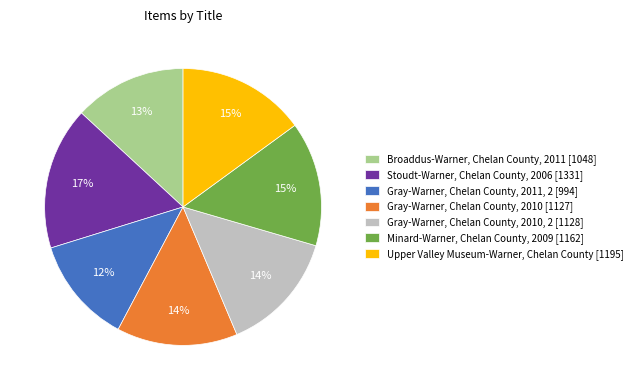

Is the sum of Stoudt-Warner, Chelan County, 2006 [1331] and Upper Valley Museum-Warner, Chelan County [1195] greater than half?

No